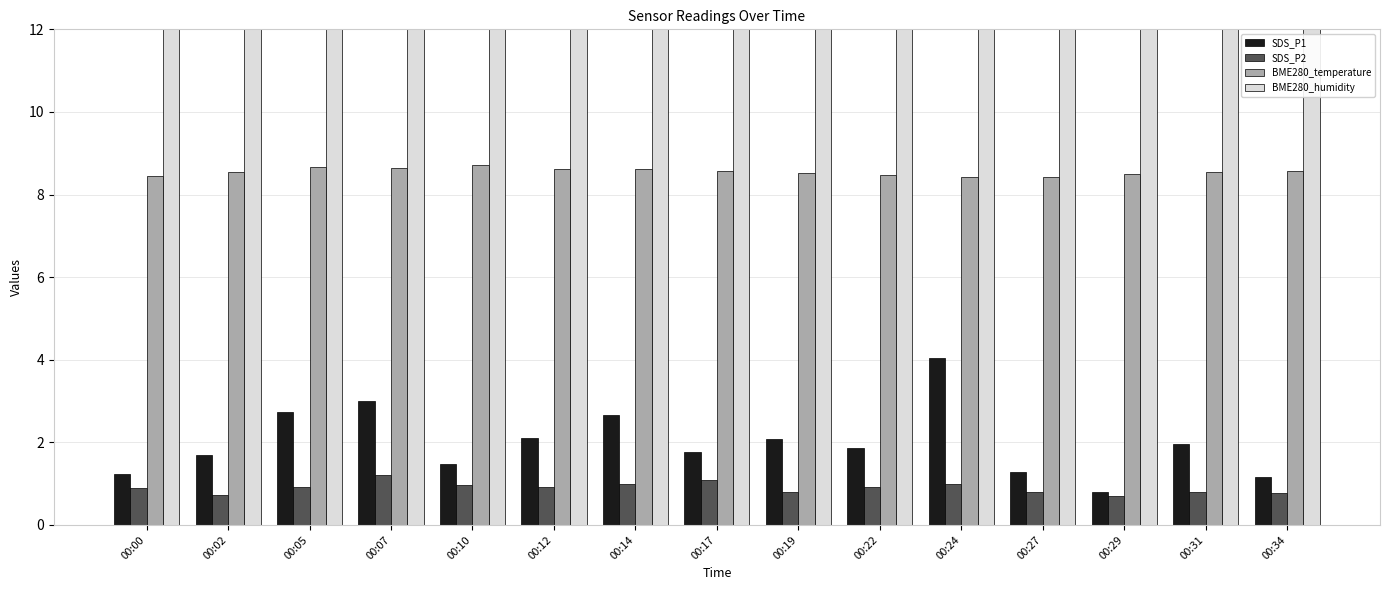

What is the difference between the second highest and second lowest values in the SDS_P1 series?

1.8